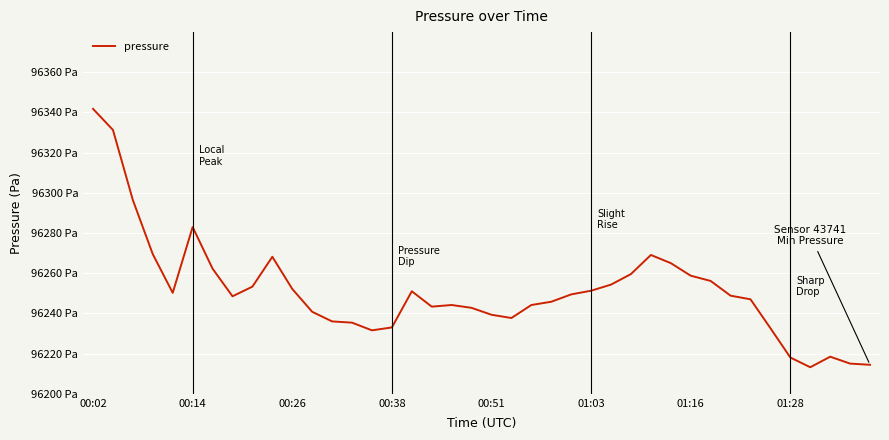

What is the difference between the maximum and second lowest values?

127.4